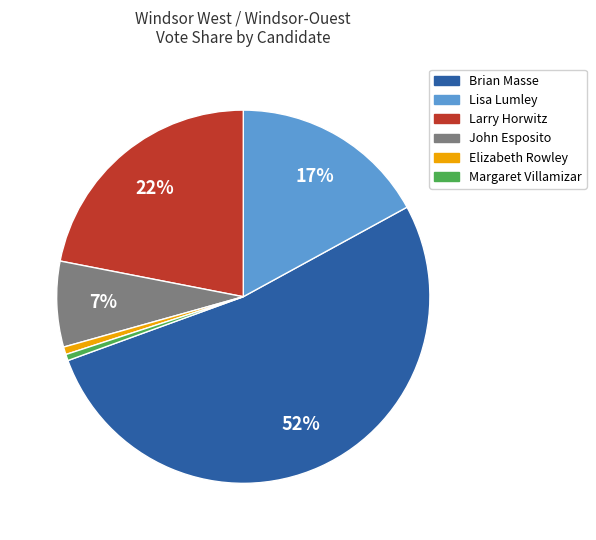

Which category has the biggest portion of the pie?

Brian Masse